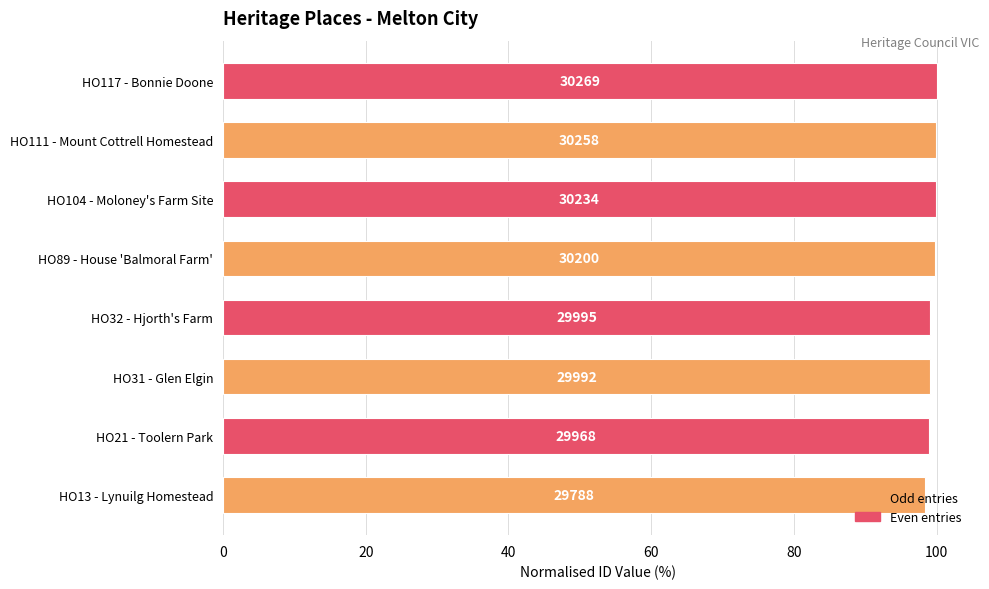

How many bars are there in total?

8